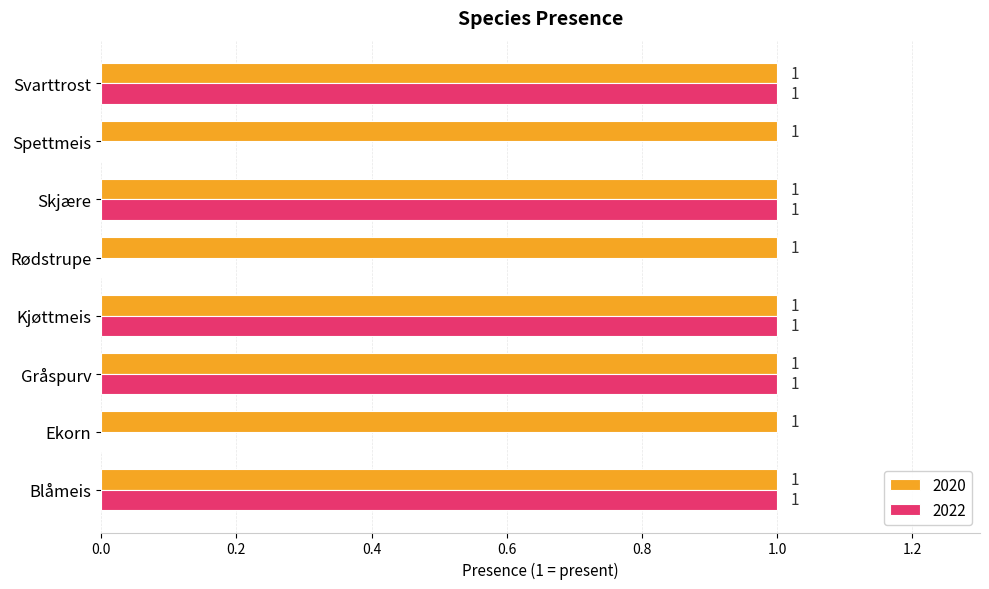

Is the value of 2020 at Kjøttmeis greater than the value of 2022 at Spettmeis?

Yes